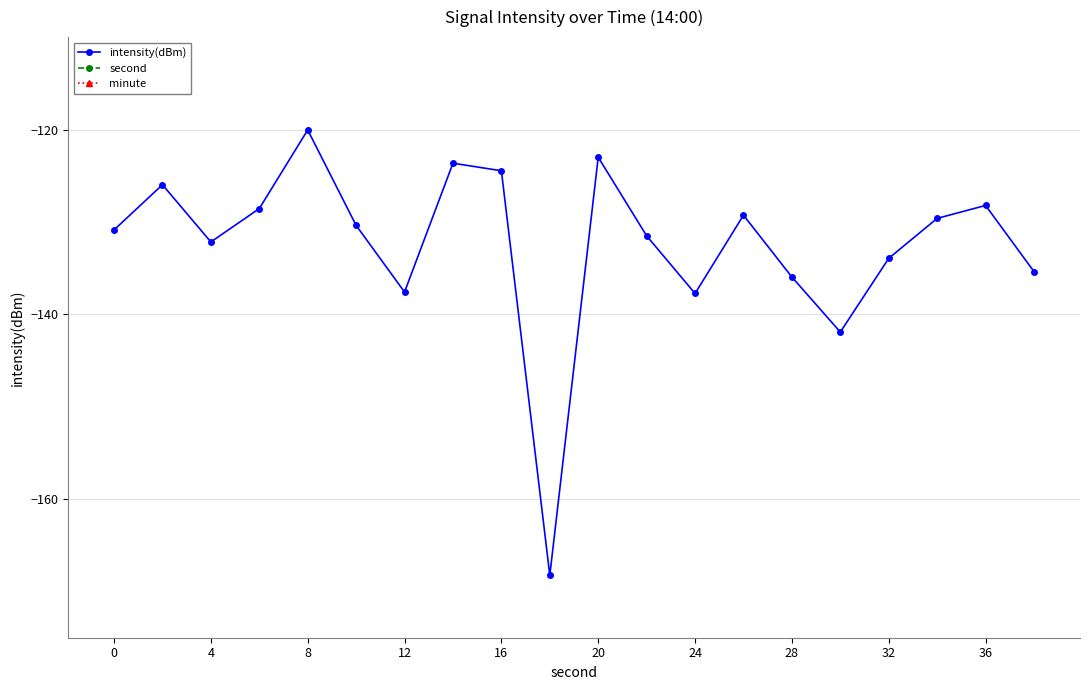

True or false: minute and intensity(dBm) intersect in this chart.

False